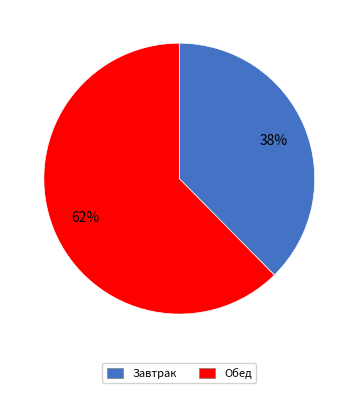

The Обед slice represents 56% of the pie. True or false?

False